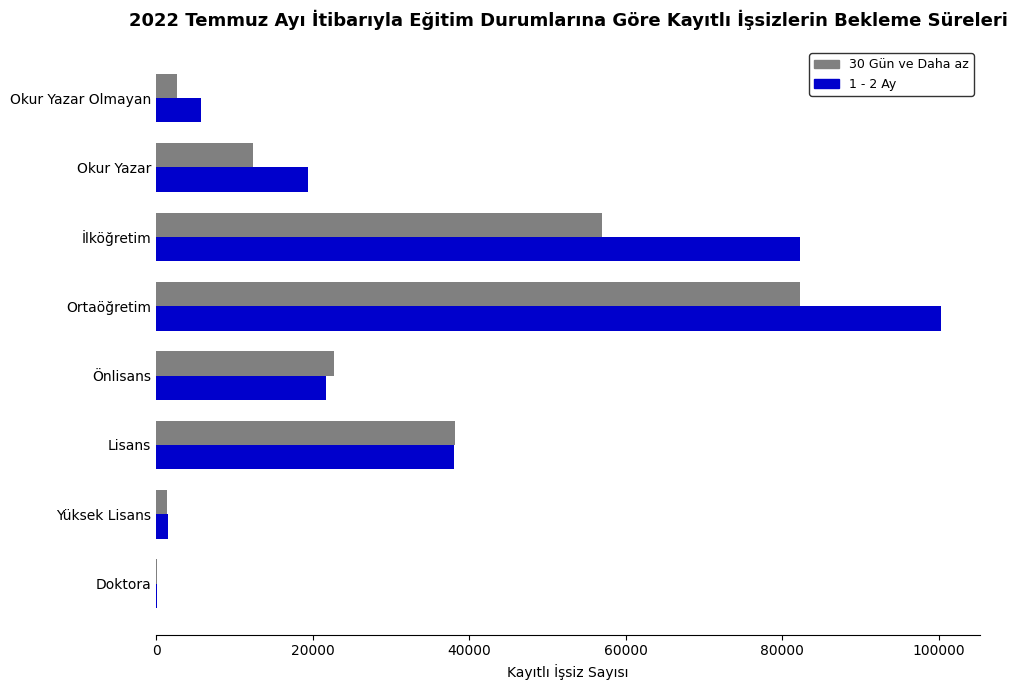

Is it true that 30 Gün ve Daha az equals 57535 at Lisans?

False